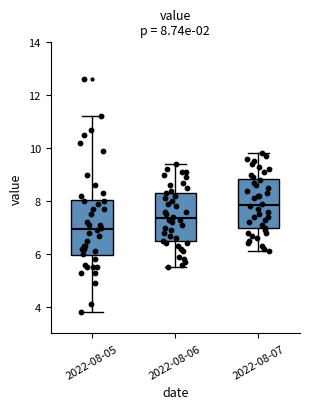

Which box's median line is the highest?

2022-08-07